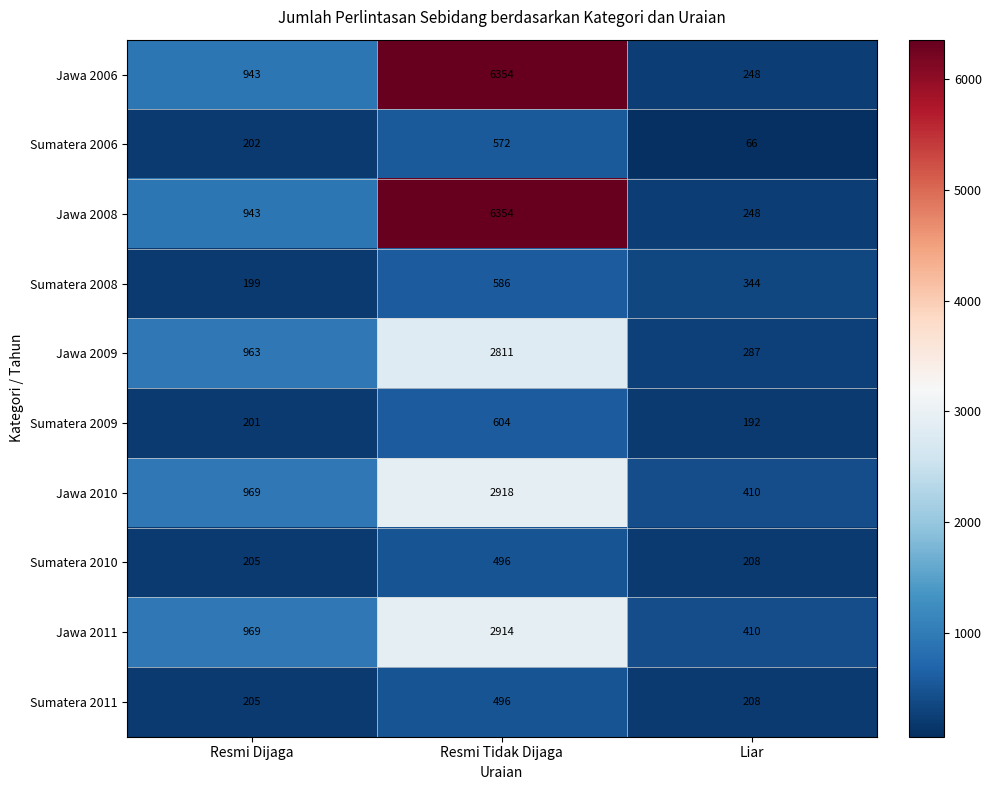

How many values in the Jawa 2006 series are below 943?

1